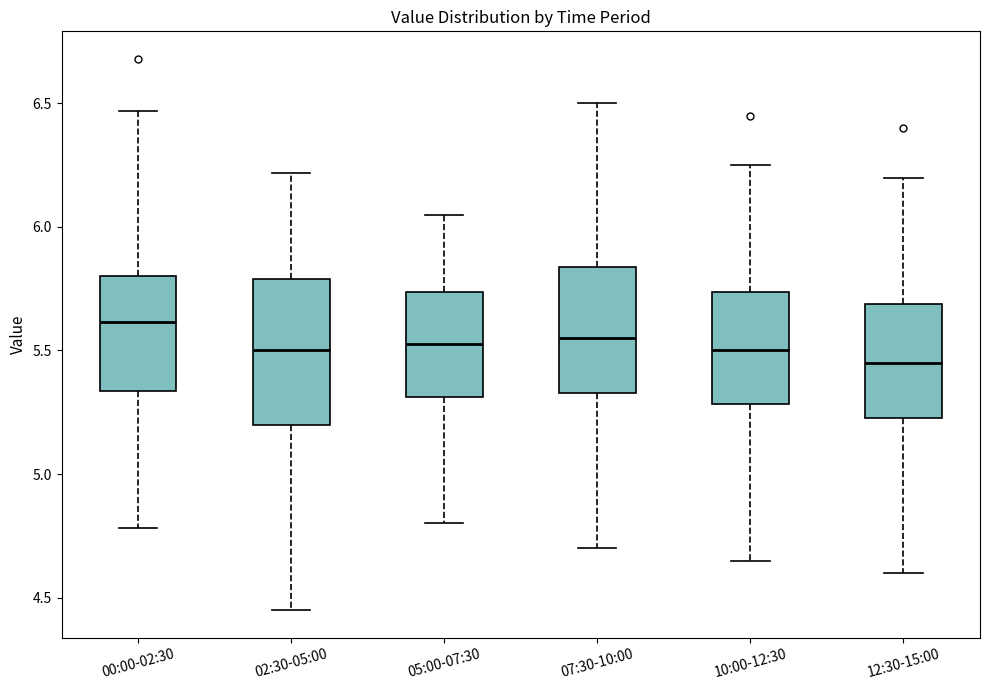

Reading left to right, read every box against the y-axis: the position of its median line, the range the box covers, and the ends of its whiskers. The values are not printed on the chart, so give them approximately, as read against the axis.

00:00-02:30: median 5.60, box 5.35 to 5.80, whiskers 4.80 to 6.45
02:30-05:00: median 5.50, box 5.20 to 5.80, whiskers 4.45 to 6.20
05:00-07:30: median 5.55, box 5.30 to 5.75, whiskers 4.80 to 6.05
07:30-10:00: median 5.55, box 5.35 to 5.85, whiskers 4.70 to 6.50
10:00-12:30: median 5.50, box 5.30 to 5.75, whiskers 4.65 to 6.25
12:30-15:00: median 5.45, box 5.25 to 5.70, whiskers 4.60 to 6.20